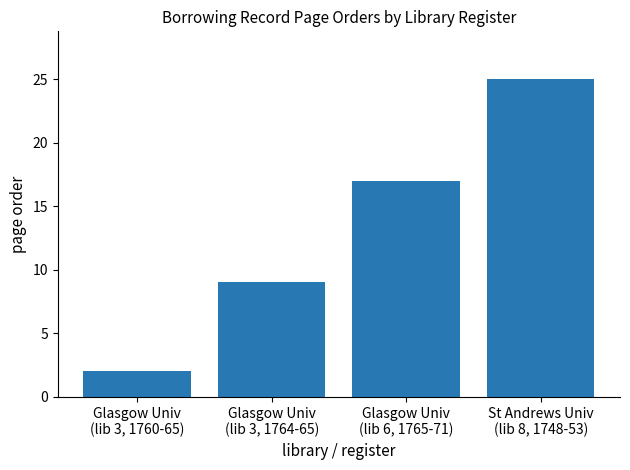

Rank the categories by value from highest to lowest.

St Andrews Univ
(lib 8, 1748-53), Glasgow Univ
(lib 6, 1765-71), Glasgow Univ
(lib 3, 1764-65), Glasgow Univ
(lib 3, 1760-65)